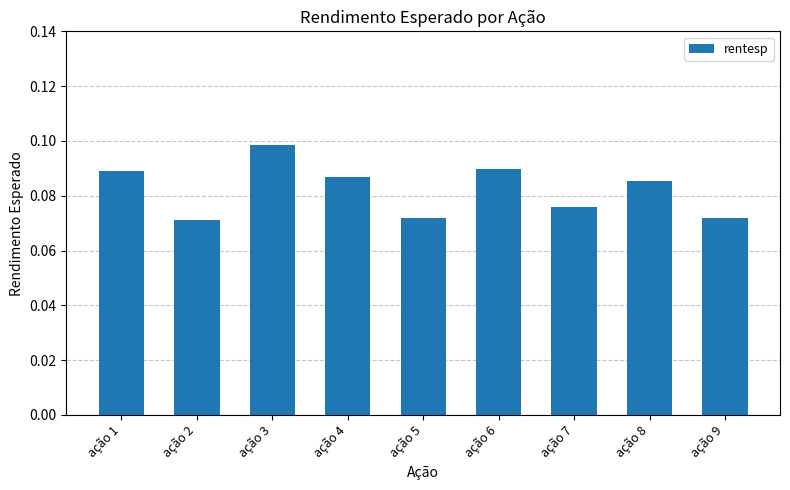

How many bars are there in total?

9